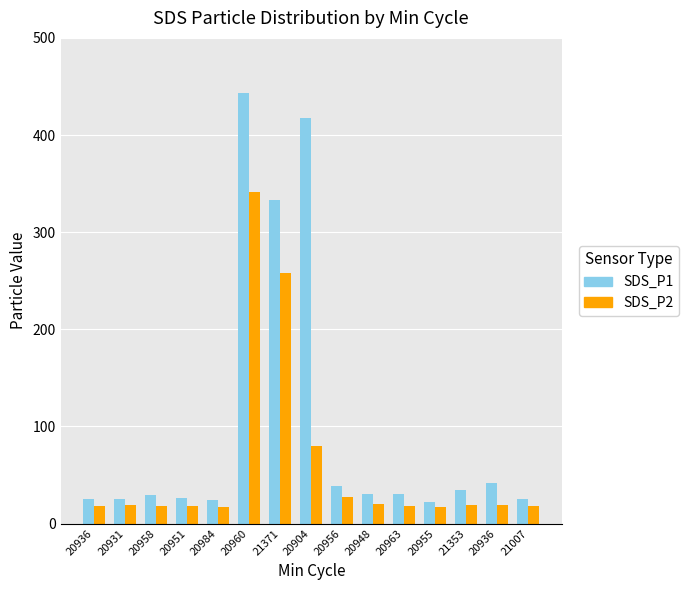

How many bars are there in each group?

2